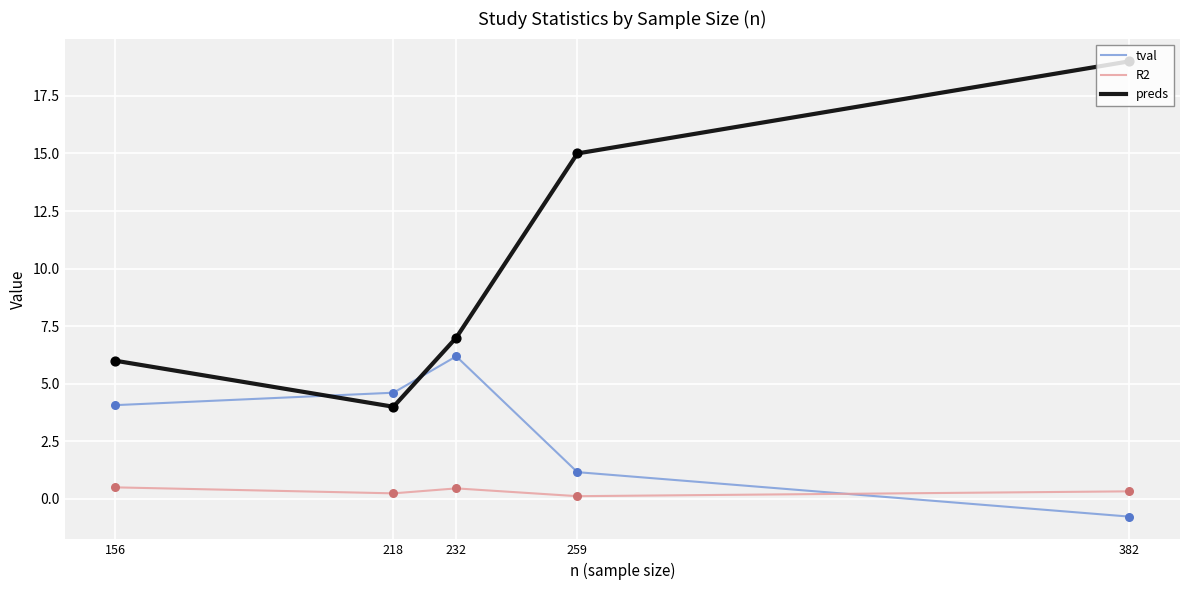

What are all the series names shown in the legend?

tval, R2, preds